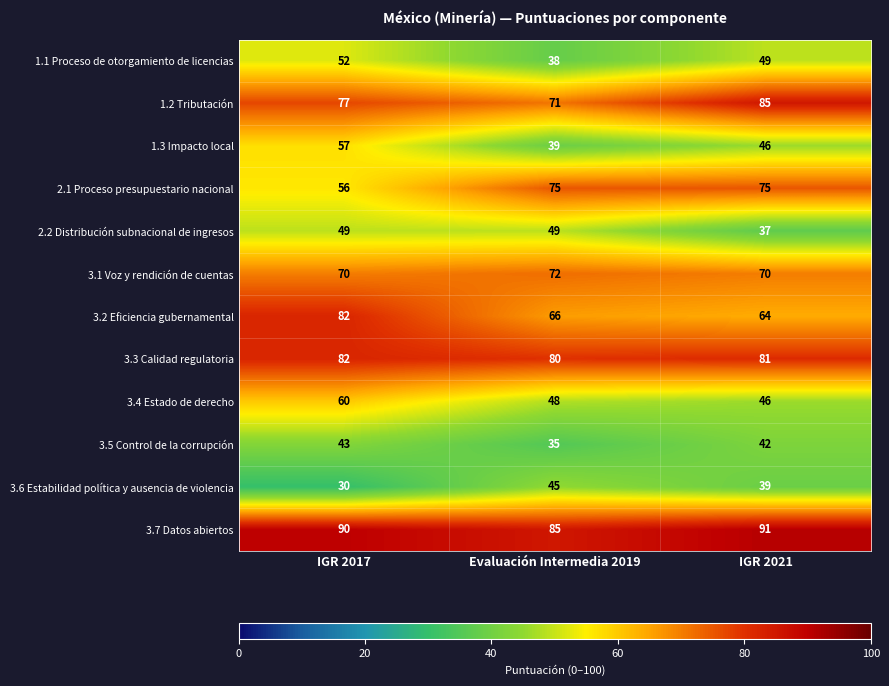

What is the total value across all series at IGR 2021?

725